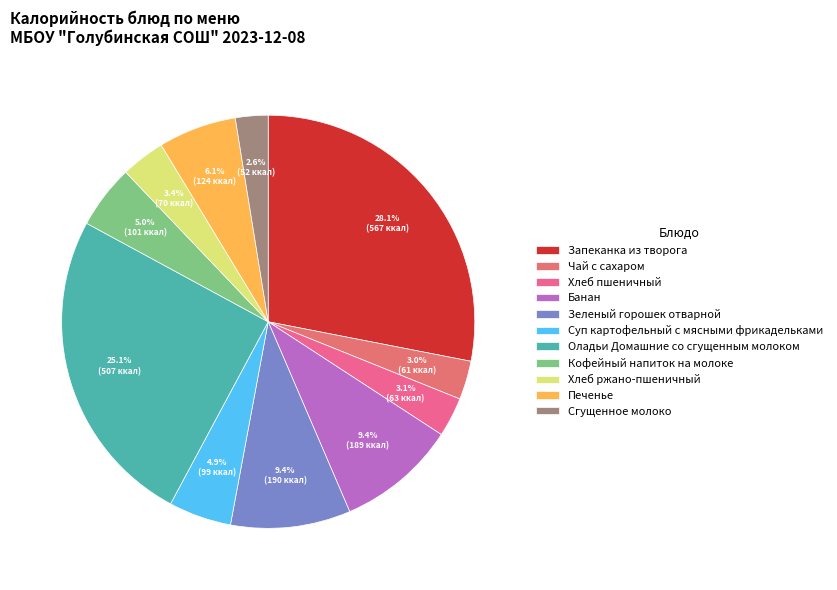

Approximately how many times larger is the value at Хлеб ржано-пшеничный compared to Банан?

0.4